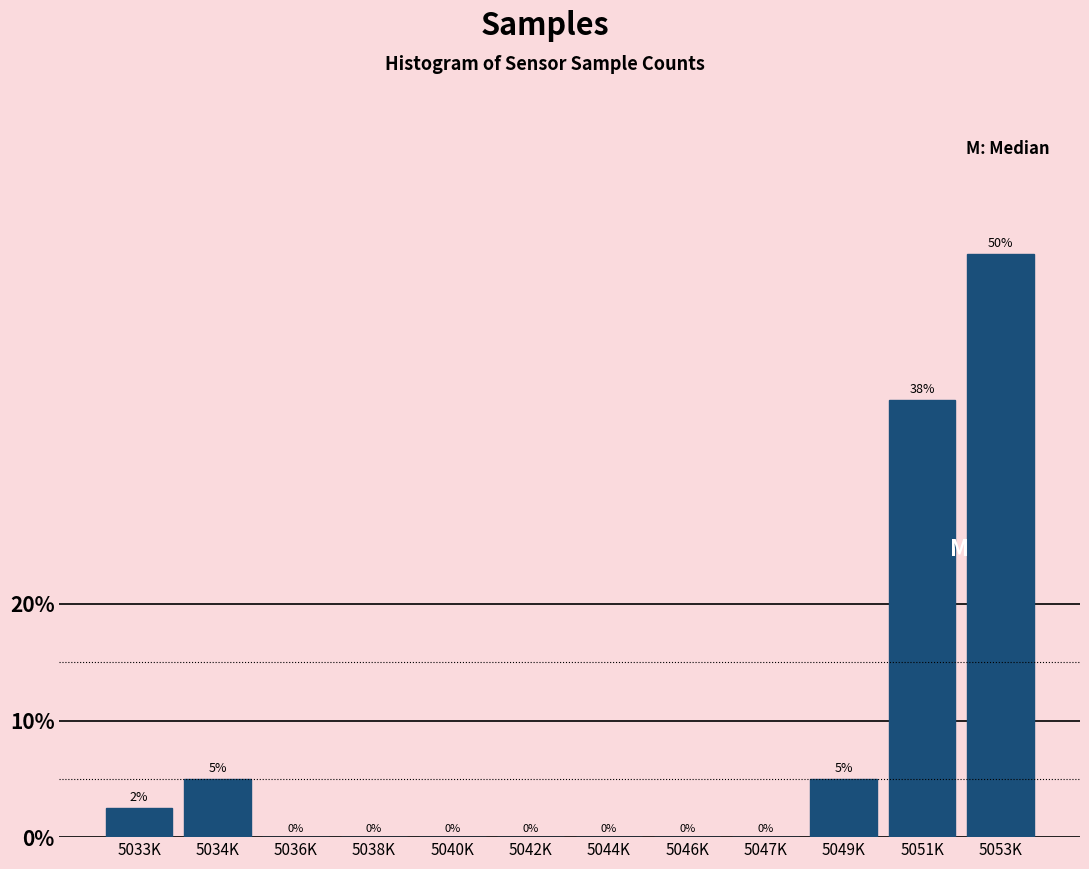

Read the value at 5051K.

37.5